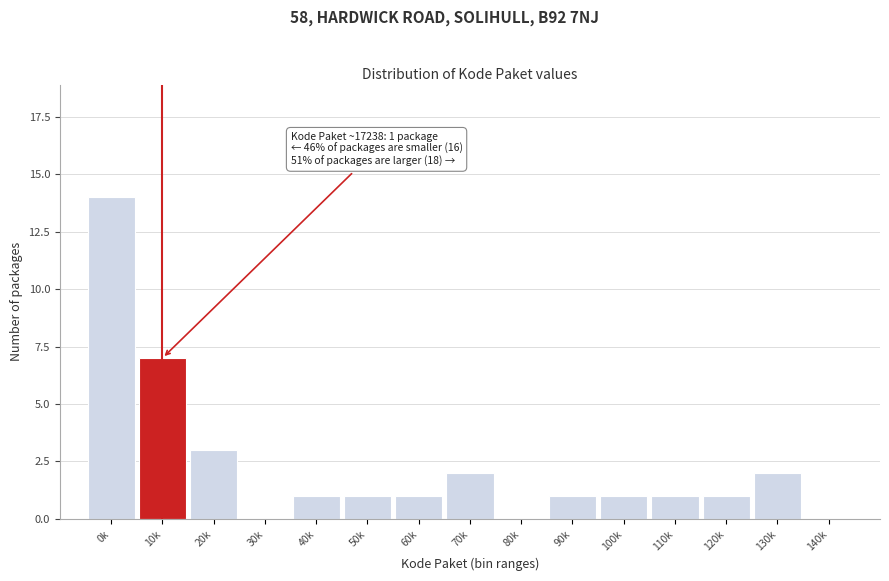

Reading left to right, transcribe all the data shown in this chart.

0k=14	10k=7	20k=3	30k=0	40k=1	50k=1	60k=1	70k=2	80k=0	90k=1	100k=1	110k=1	120k=1	130k=2	140k=0